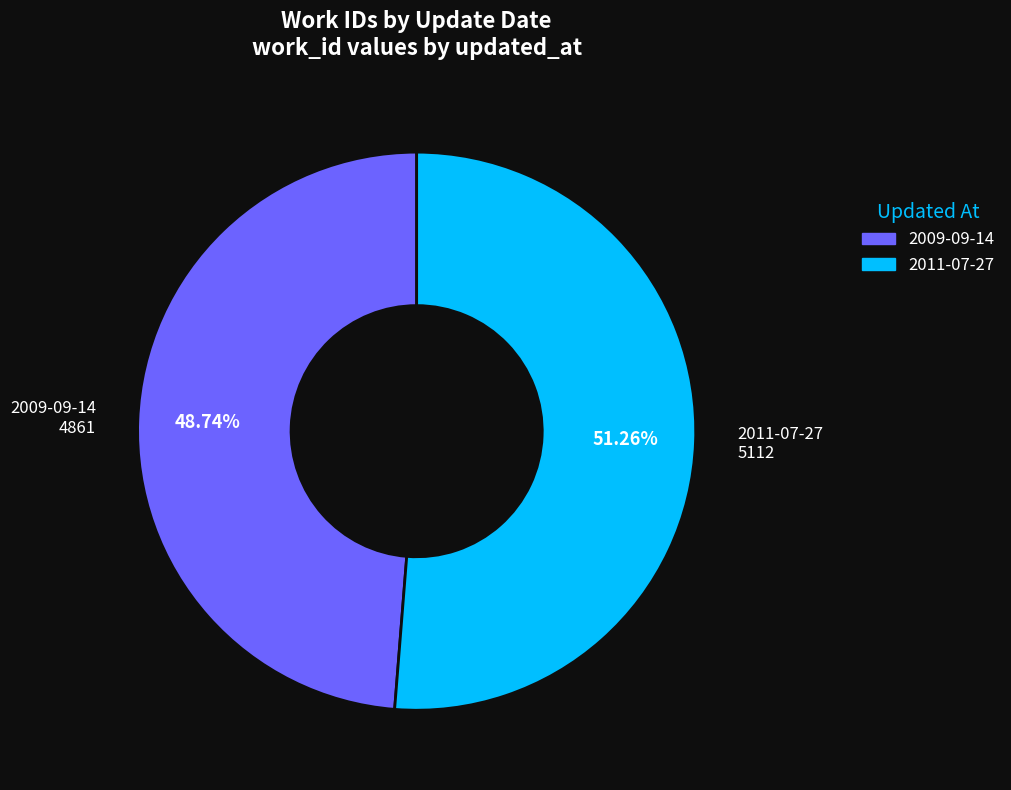

Which slice represents more than half of the pie?

2011-07-27